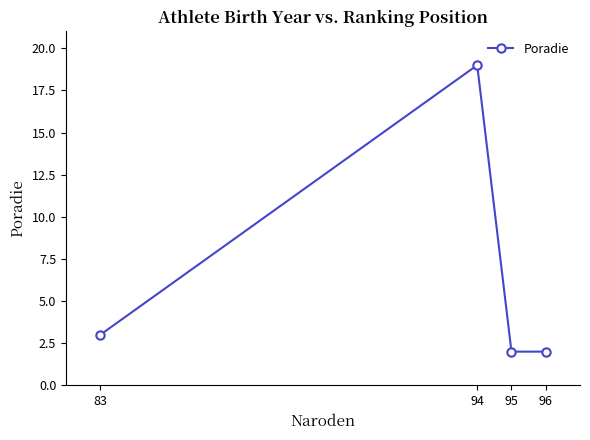

What is the maximum value shown in the chart?

19